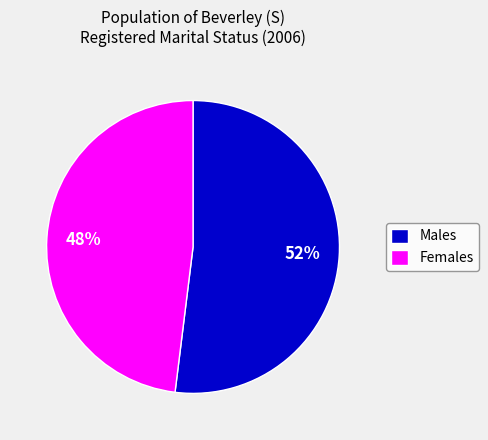

Which slice is the largest?

Males